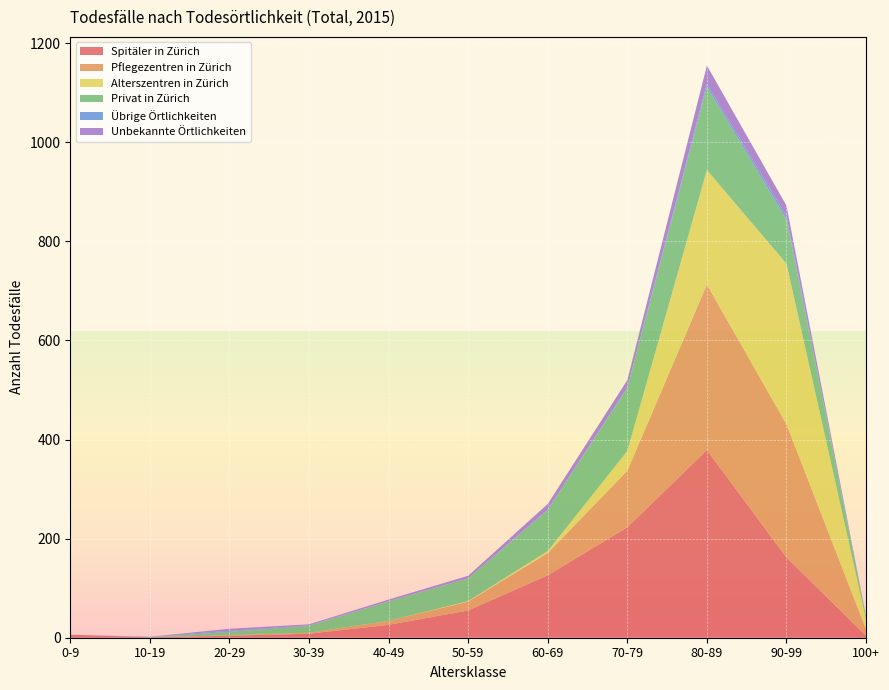

Reading right to left, extract all data points from this chart.

Spitäler in Zürich: 4	162	379	223	126	55	26	8	4	1	6
Pflegezentren in Zürich: 13	269	334	114	45	18	8	2	1	0	0
Alterszentren in Zürich: 20	324	231	40	4	1	0	0	0	0	0
Privat in Zürich: 6	89	168	127	82	46	39	14	7	0	0
Übrige Örtlichkeiten: 0	7	6	1	2	0	1	1	2	1	0
Unbekannte Örtlichkeiten: 0	21	37	15	11	5	3	2	4	0	0